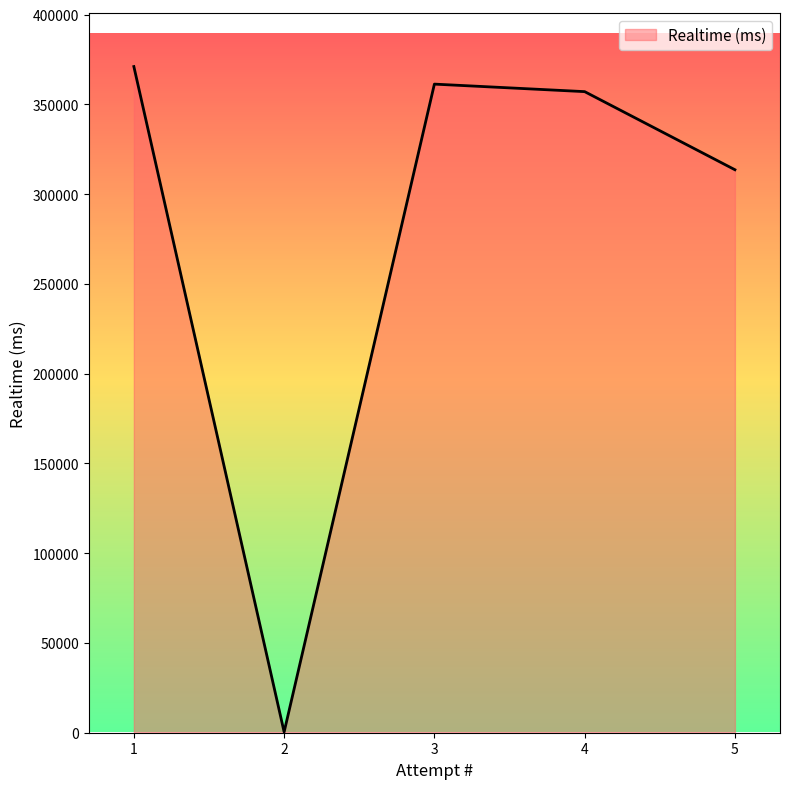

Reading left to right, what are all the values shown in this chart?

5=313638	4=357146	3=361333	2=397	1=371117